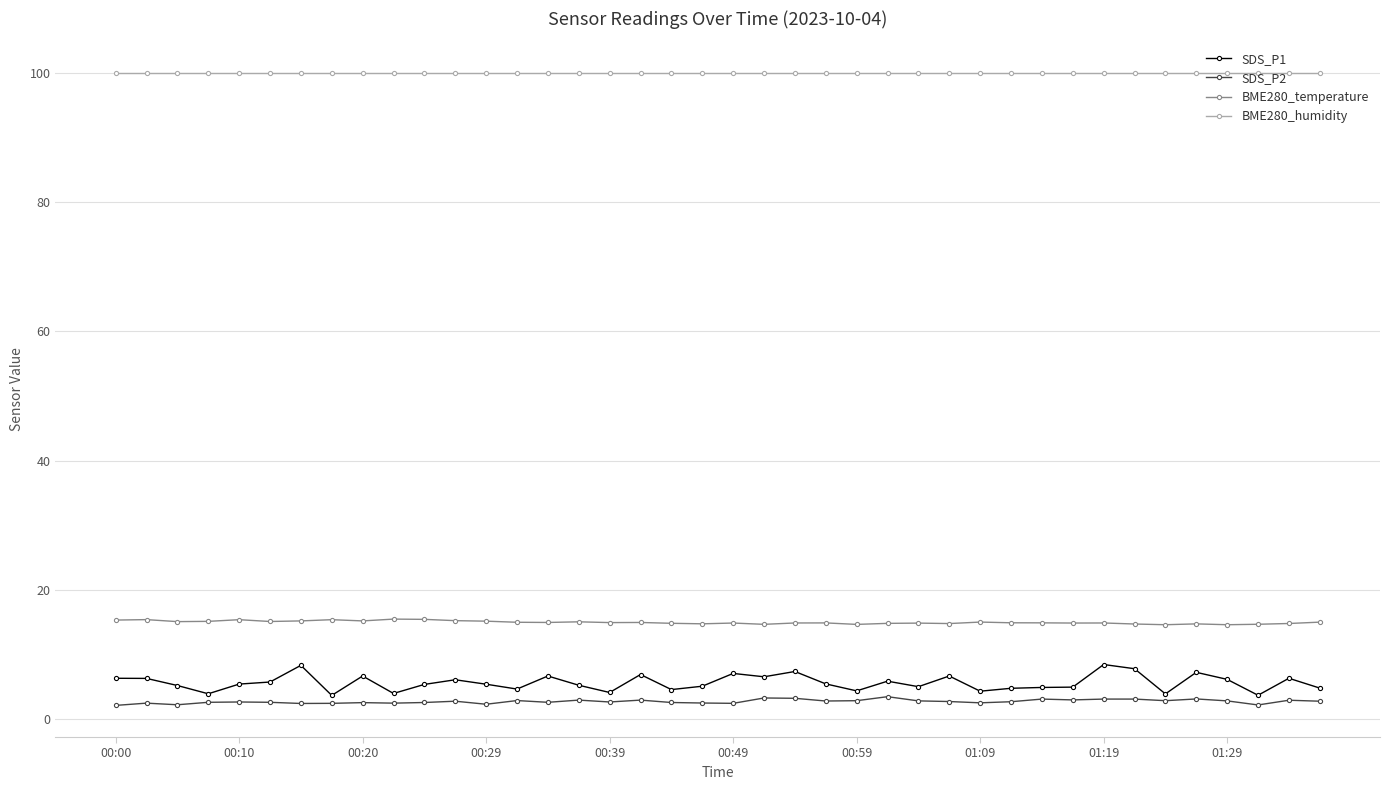

What is the minimum value for BME280_humidity?

100.0